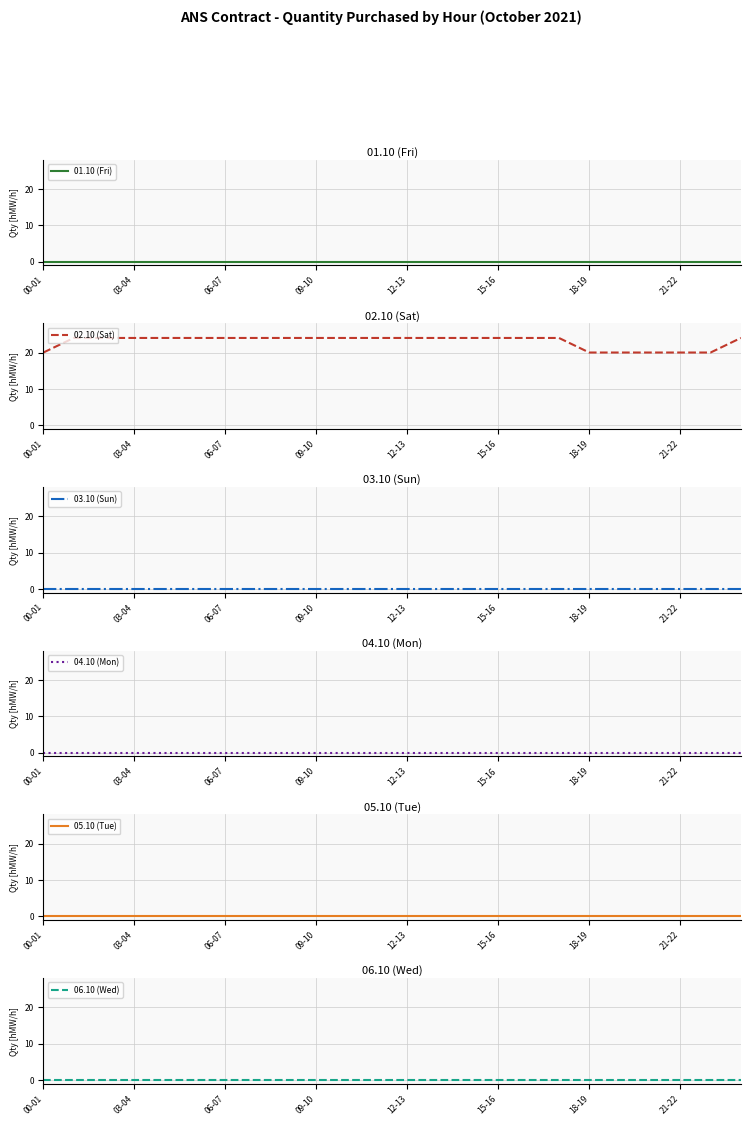

What is the maximum value for 02.10 (Sat)?

24